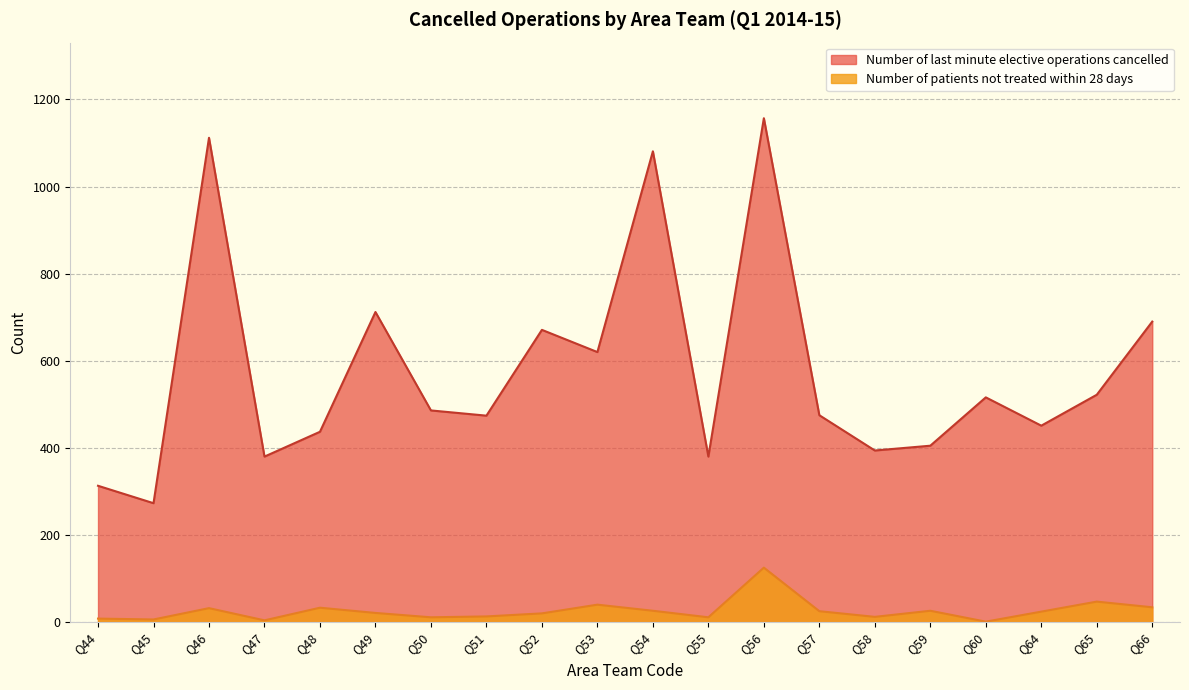

What is the value of the Number of last minute elective operations cancelled point at the 7th from the left?

486